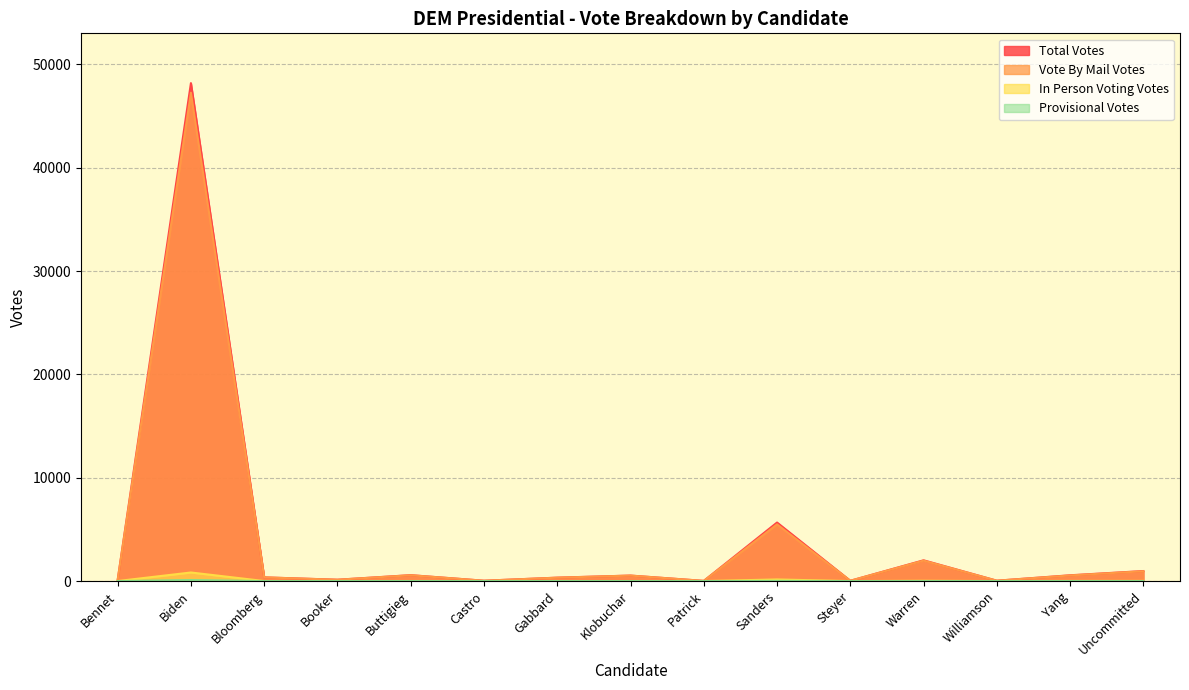

Is it true that In Person Voting Votes equals 3 at Williamson?

False